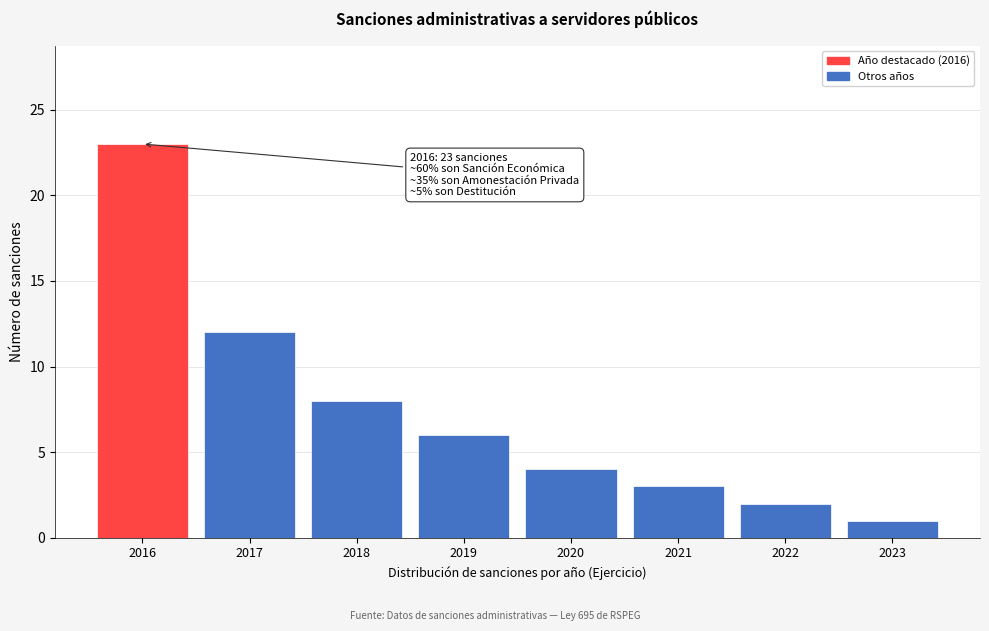

Reading left to right, list all the values displayed in this chart.

2016=23	2017=12	2018=8	2019=6	2020=4	2021=3	2022=2	2023=1